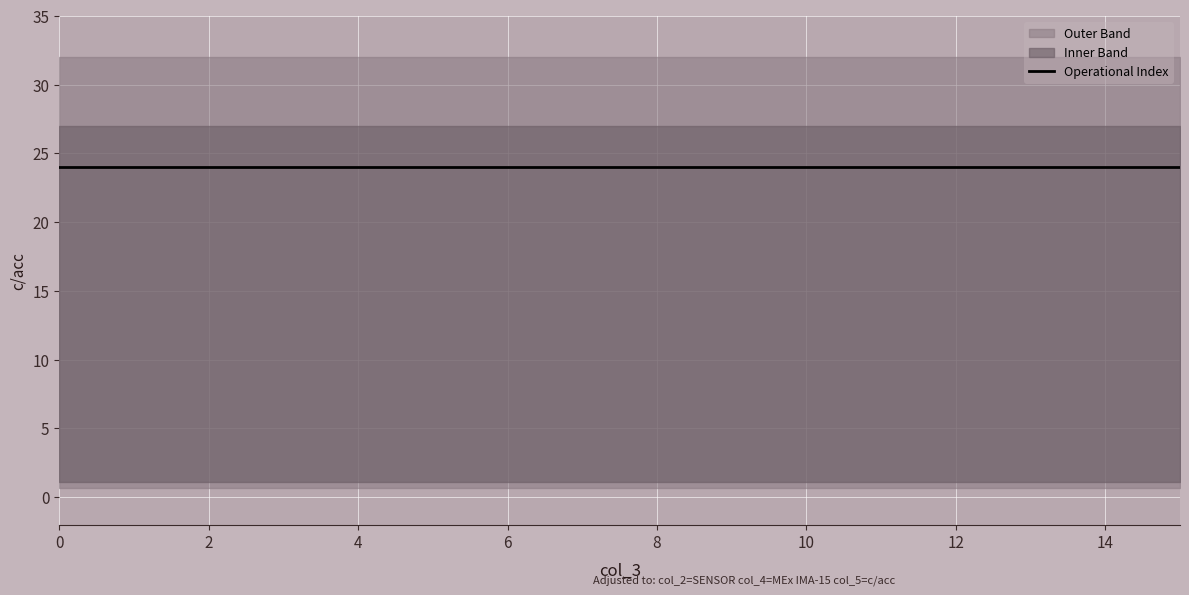

Which has a higher value, 4 or 8?

4